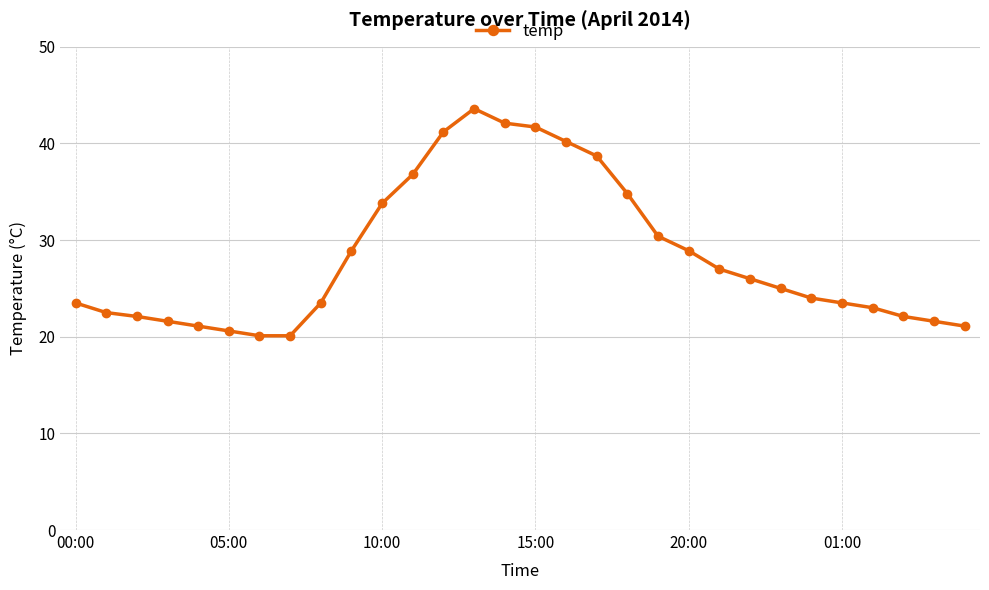

What is the sum of all values?

849.5